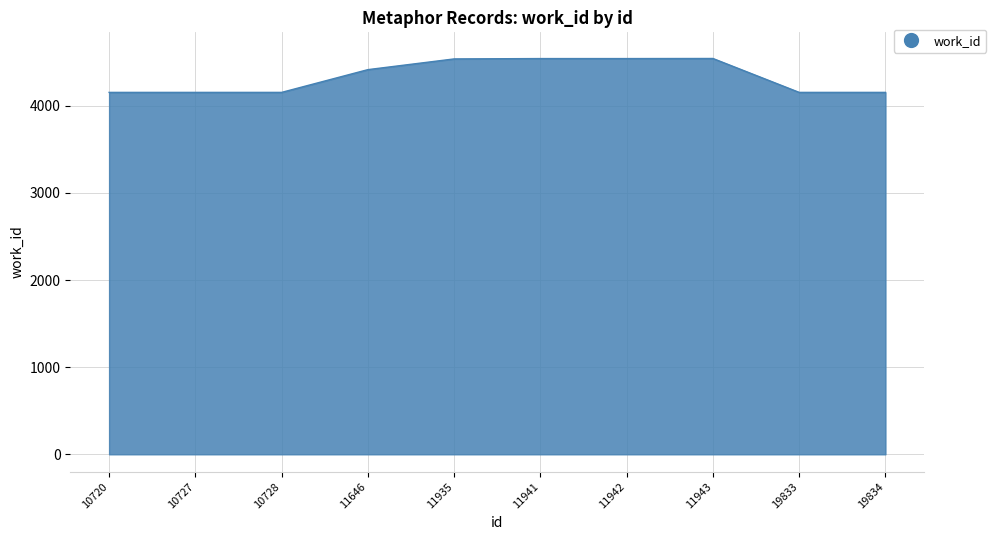

What is the difference between the maximum and minimum values?

389